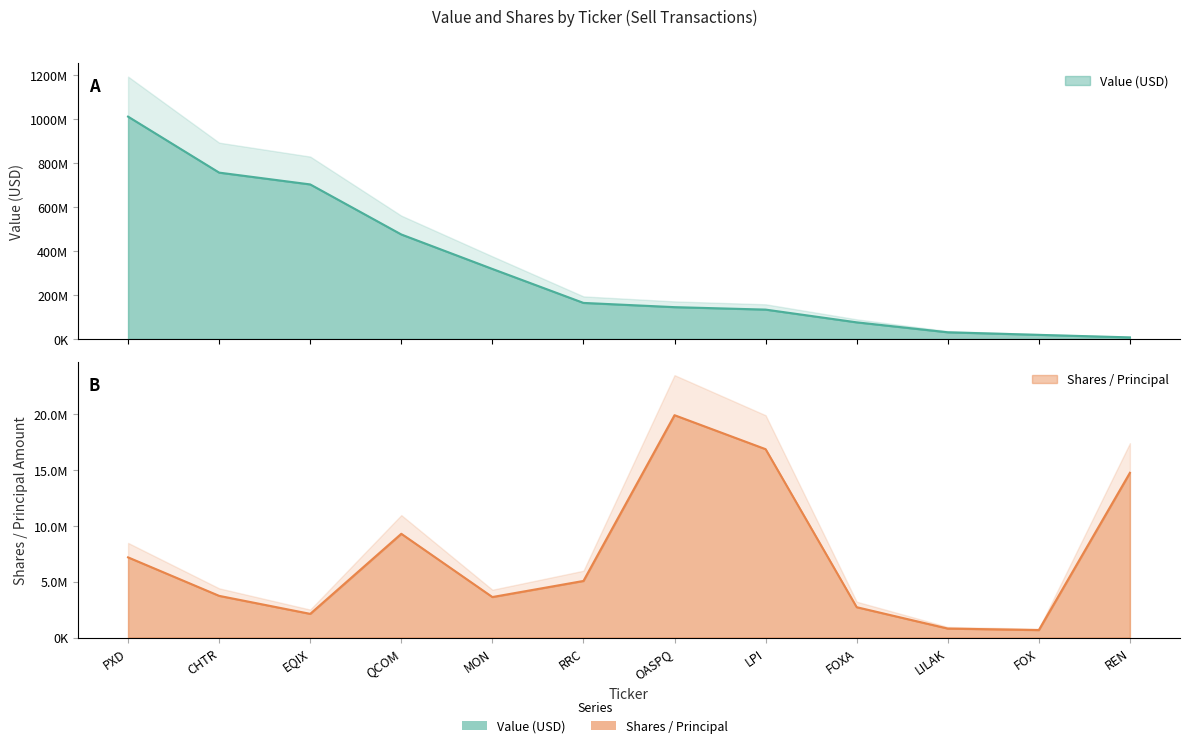

What value does the Shares / Principal series have at LILAK, to the nearest 100?

809100